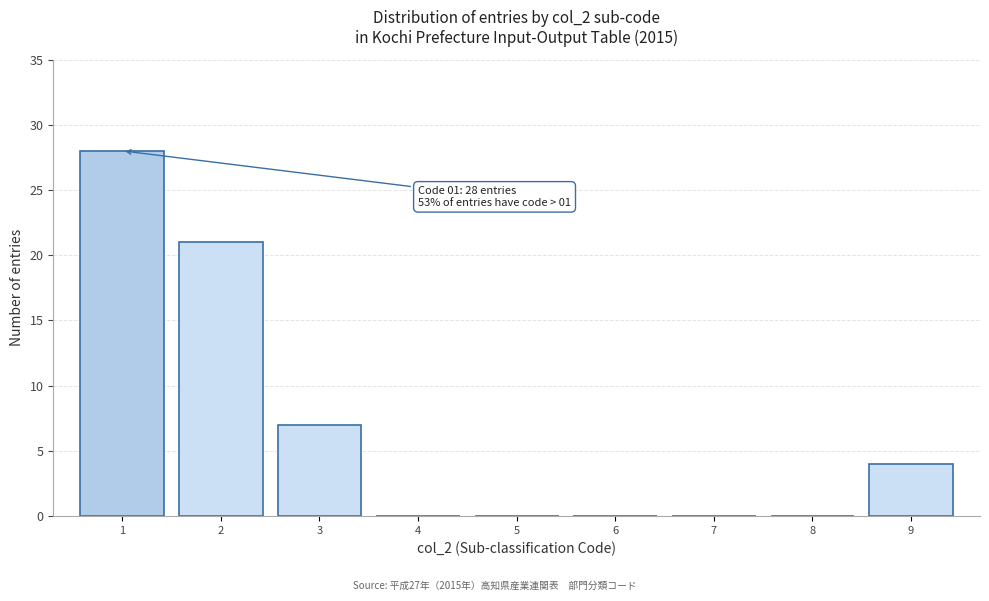

Over which range of the x-axis is the bar tallest?

0.5 to 1.5